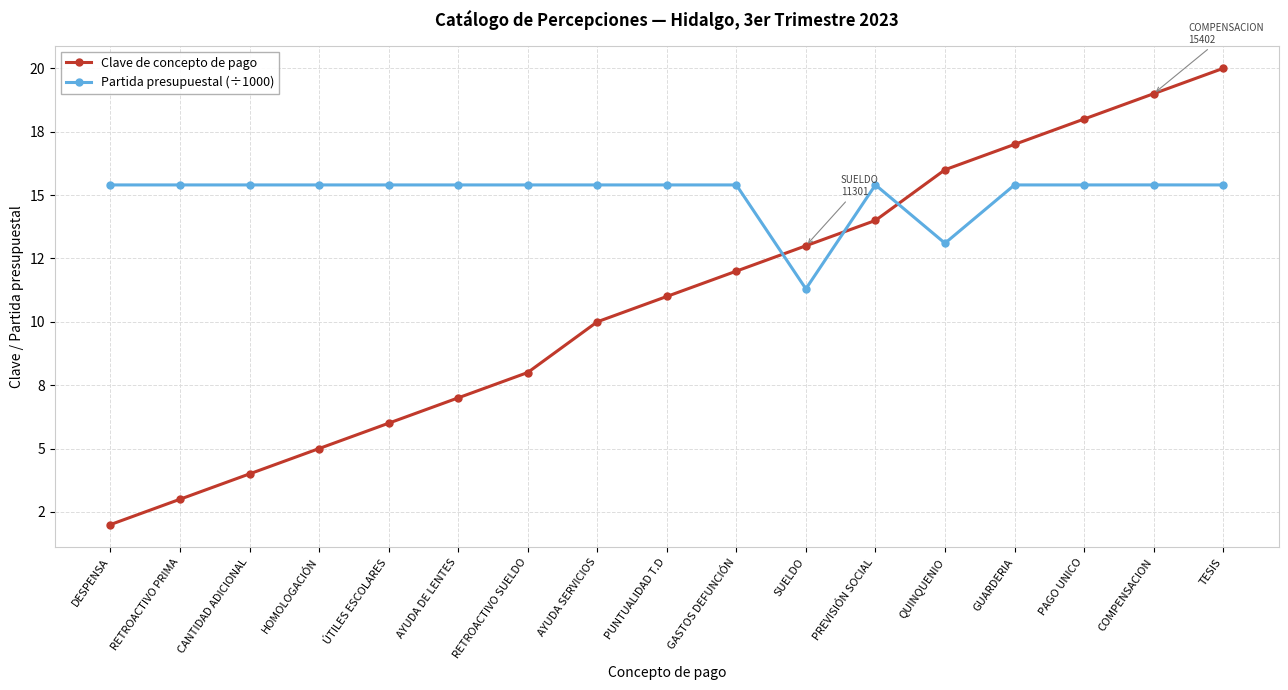

What is the lowest value of the Clave de concepto de pago series?

2.0